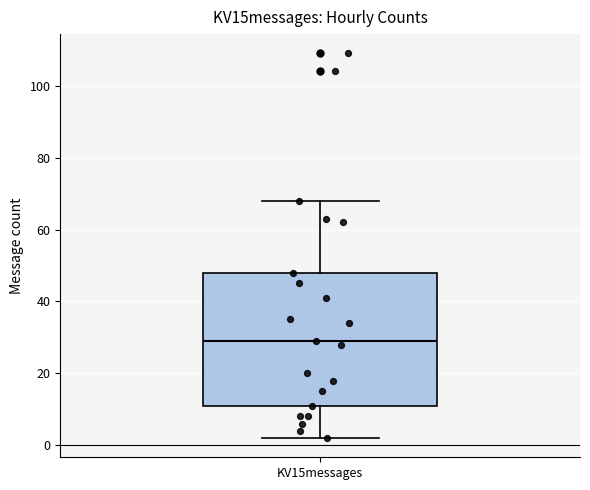

Read this box plot against the y-axis: the position of the median line, the range covered by the box, and the ends of both whiskers. The values are not printed on the chart, so give them approximately, as read against the axis.

median 30, box 12 to 48, whiskers 2 to 68